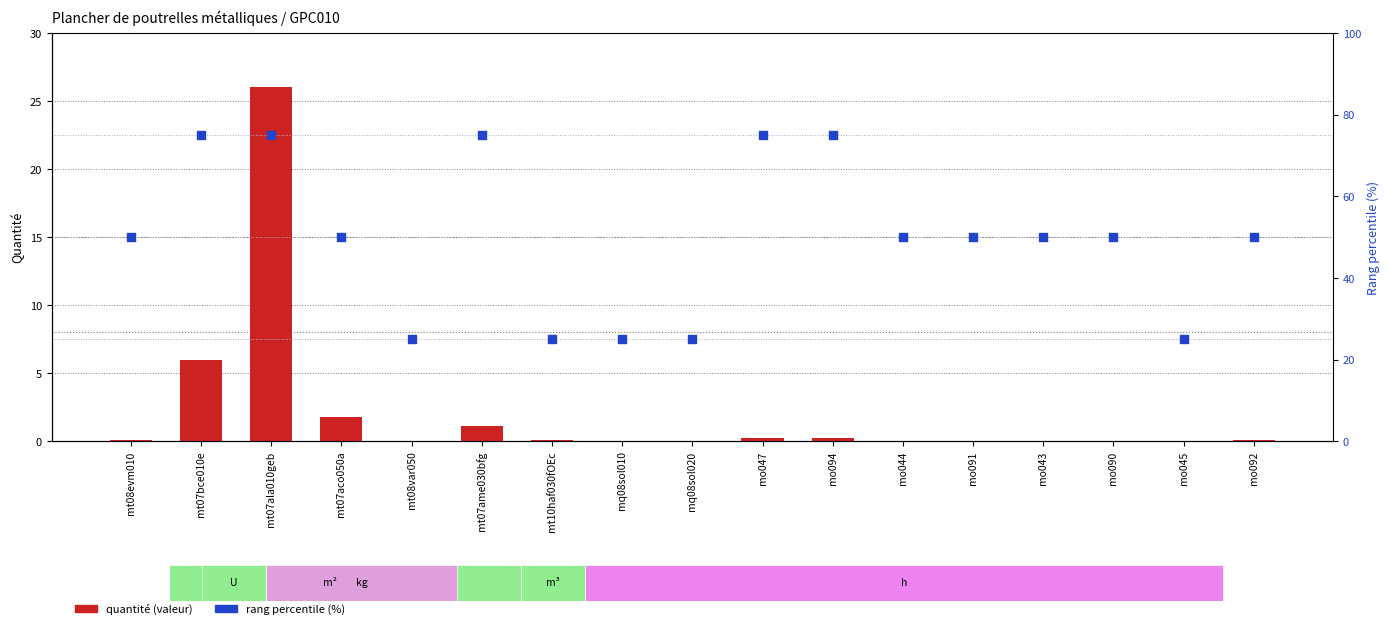

Which series reaches the maximum Y coordinate?

rang percentile (%)